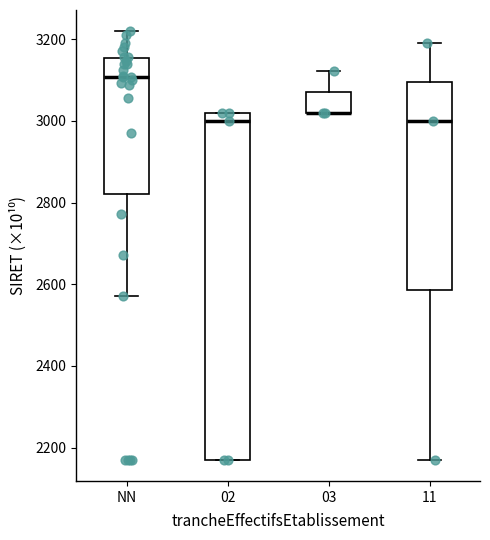

Reading left to right, transcribe this box plot: for each box, give where its median line is, the range the box spans, and where its two whiskers end, as read against the y-axis. The values are not printed on the chart, so give them approximately, as read against the axis.

NN: median 3100, box 2820 to 3160, whiskers 2580 to 3220
02: median 3000, box 2180 to 3020, whiskers 2180 to 3020
03: median 3020 (drawn on the box's lower edge), box 3020 to 3080, whiskers 3020 to 3120
11: median 3000, box 2580 to 3100, whiskers 2180 to 3200